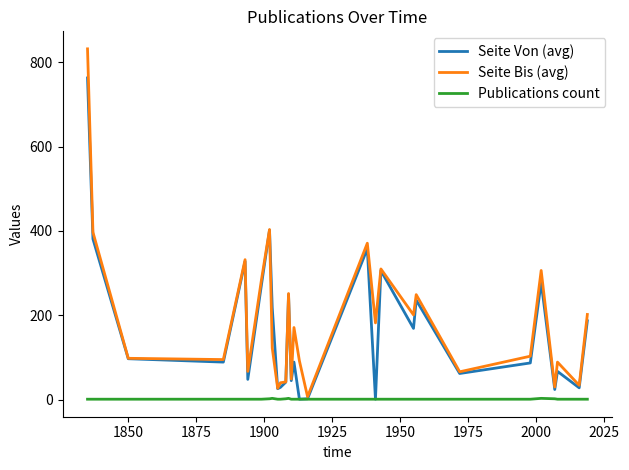

Rank the series by their maximum value, from highest to lowest.

Seite Bis (avg), Seite Von (avg), Publications count